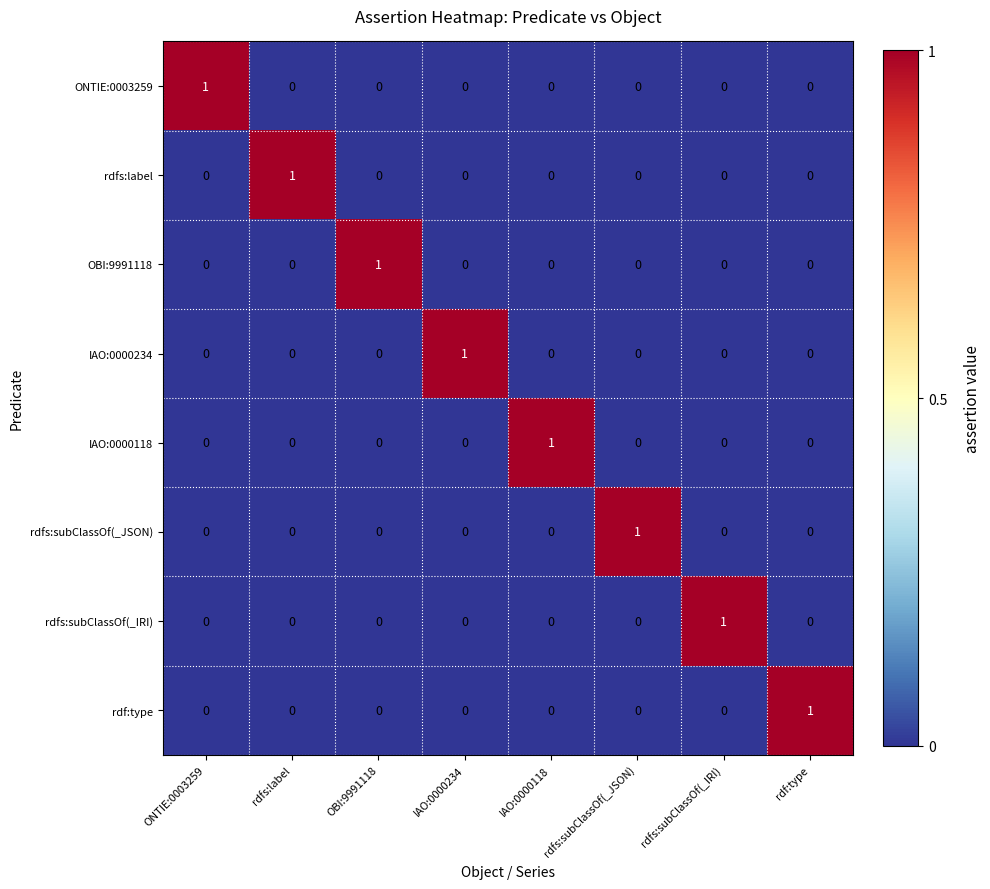

Which category has the highest value in the IAO:0000234 series?

IAO:0000234